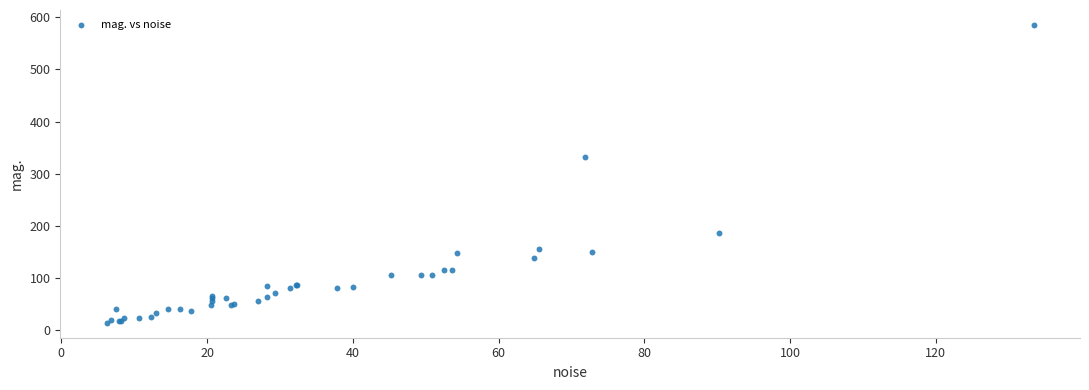

What Y value in the scatter plot is closest to 299?

332.6